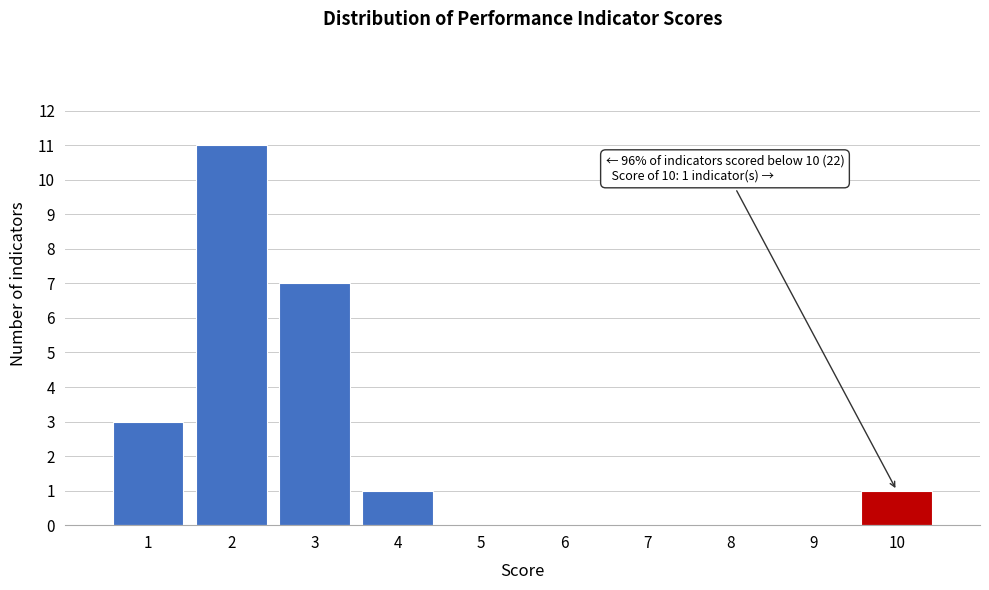

Reading left to right, extract all data points from this chart.

1=3	2=11	3=7	4=1	5=0	6=0	7=0	8=0	9=0	10=1